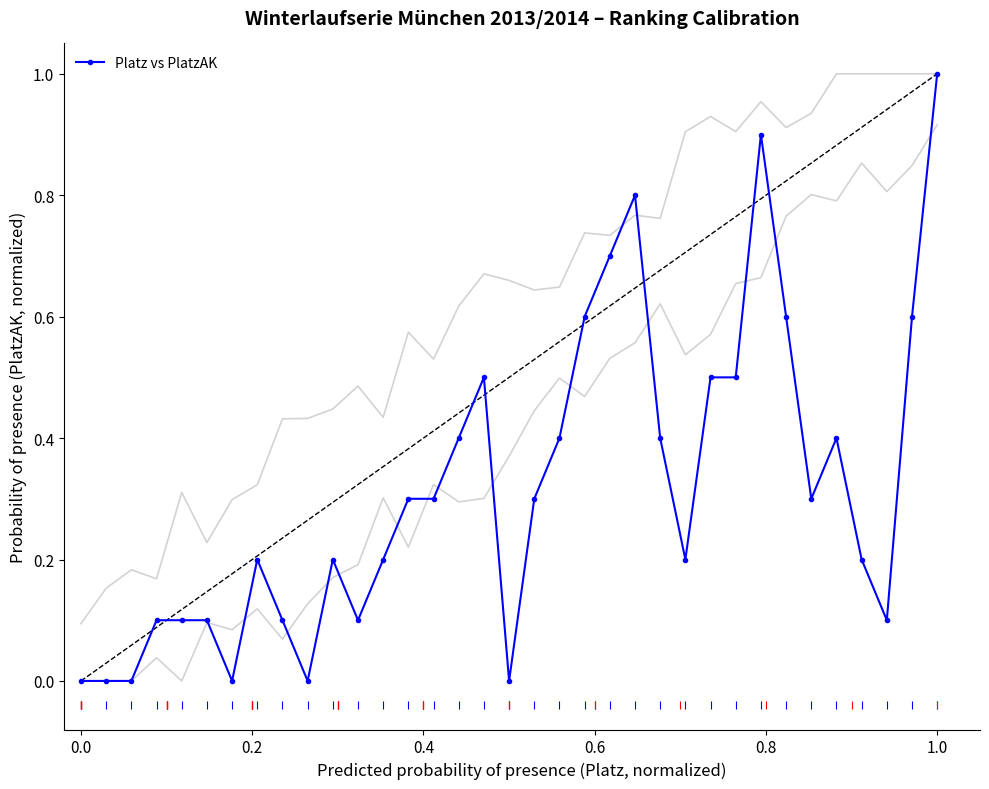

What is the value of the 6th point from the left?

0.1